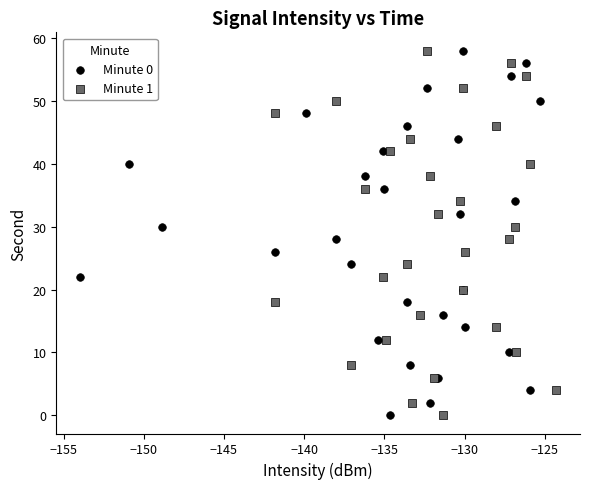

What are all the series names shown in the legend?

Minute 0, Minute 1